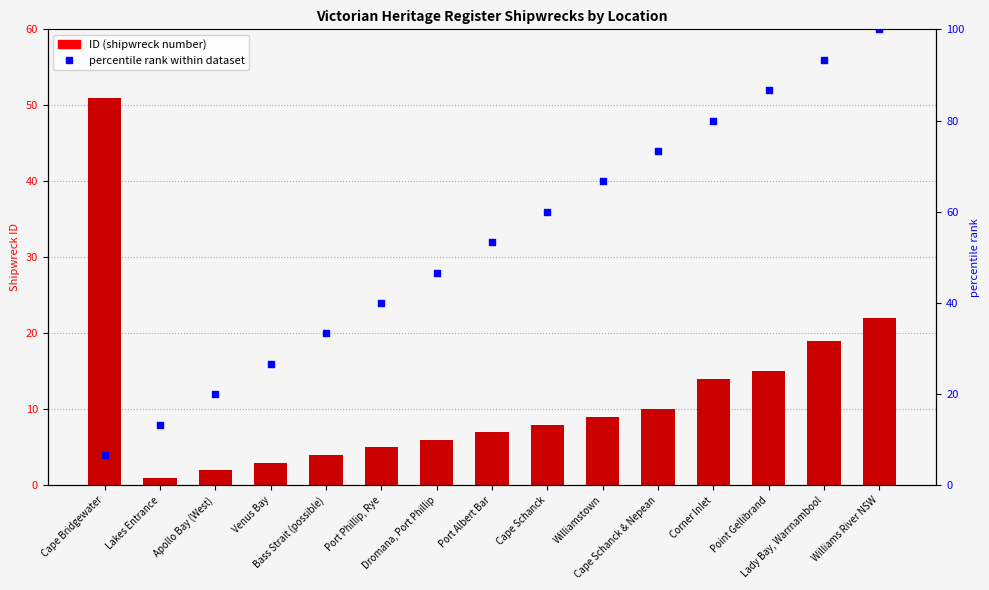

At which category is the sum across all series the highest?

Williams River NSW